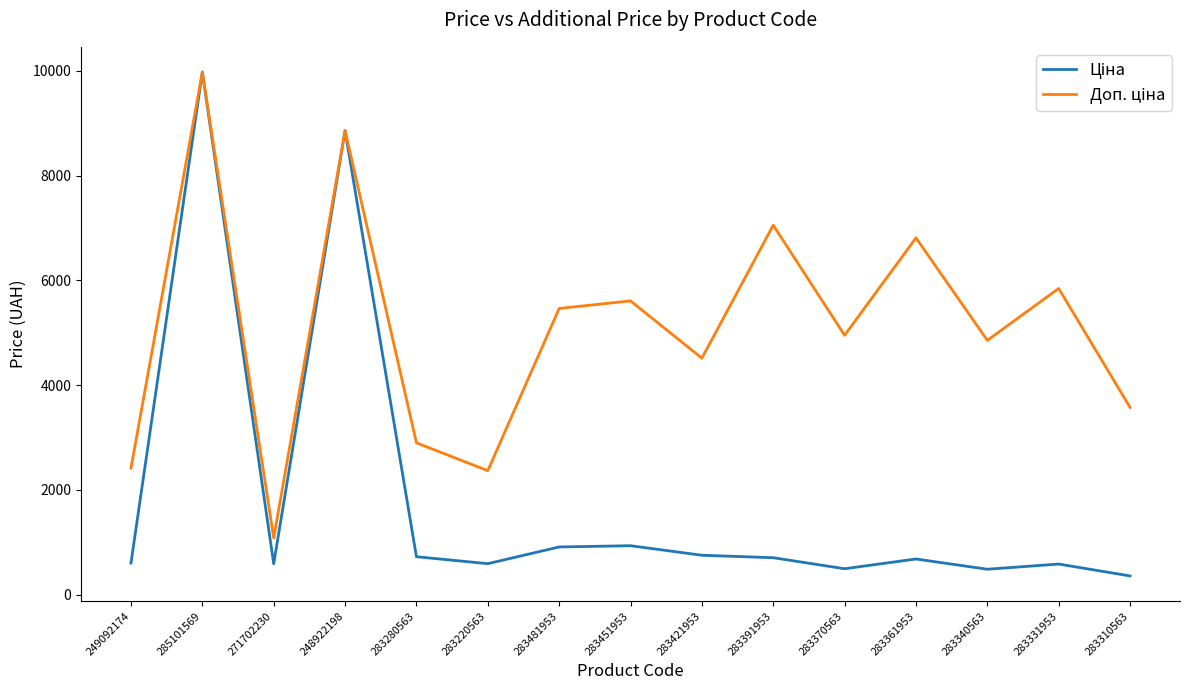

At which category is the sum across all series the highest?

285101569